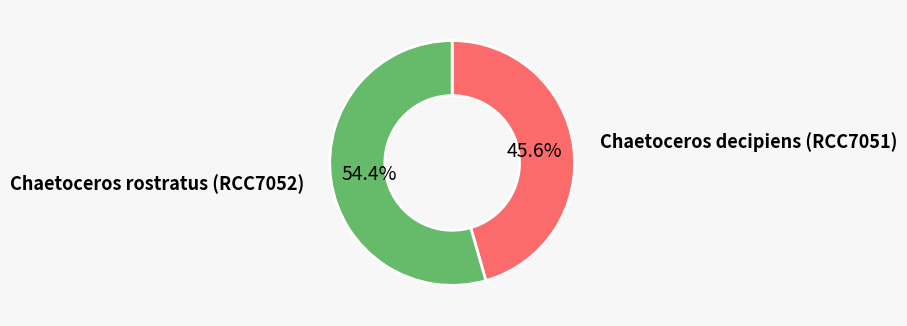

How many segments does this pie chart have?

2